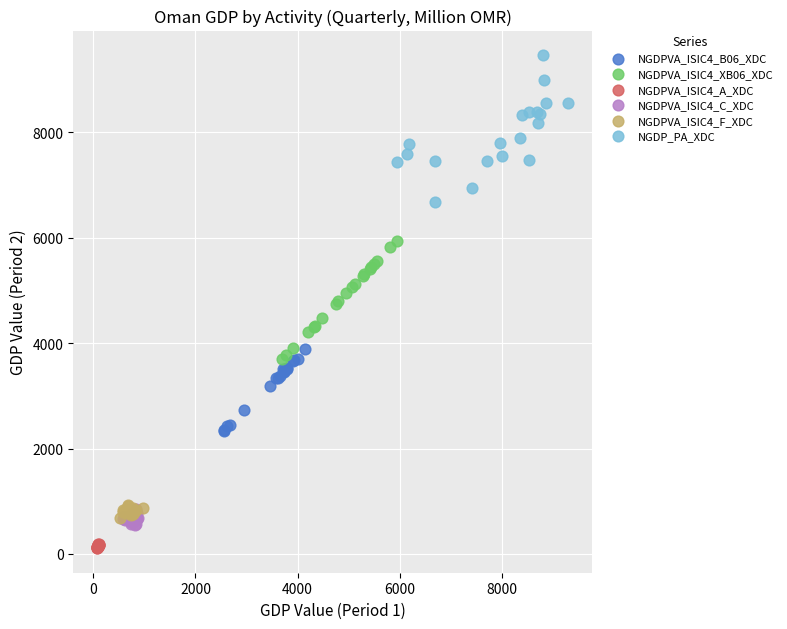

Which series reaches the minimum Y coordinate?

NGDPVA_ISIC4_A_XDC